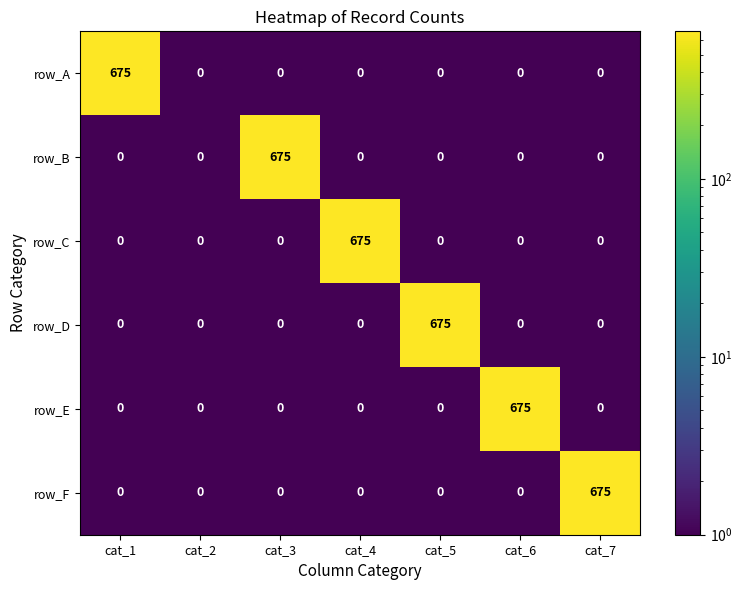

Is it true that row_F equals 430 at cat_2?

False